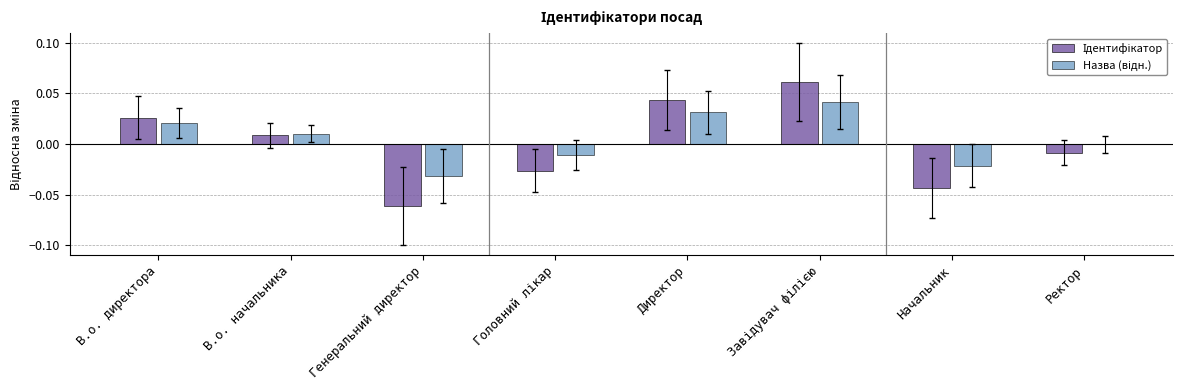

Reading right to left, list all the values displayed in this chart.

Ідентифікатор: Ректор=-0.0	Начальник=-0.0	Завідувач філією=0.1	Директор=0.0	Головний лікар=-0.0	Генеральний директор=-0.1	В.о. начальника=0.0	В.о. директора=0.0
Назва (відн.): Ректор=-0.0	Начальник=-0.0	Завідувач філією=0.0	Директор=0.0	Головний лікар=-0.0	Генеральний директор=-0.0	В.о. начальника=0.0	В.о. директора=0.0